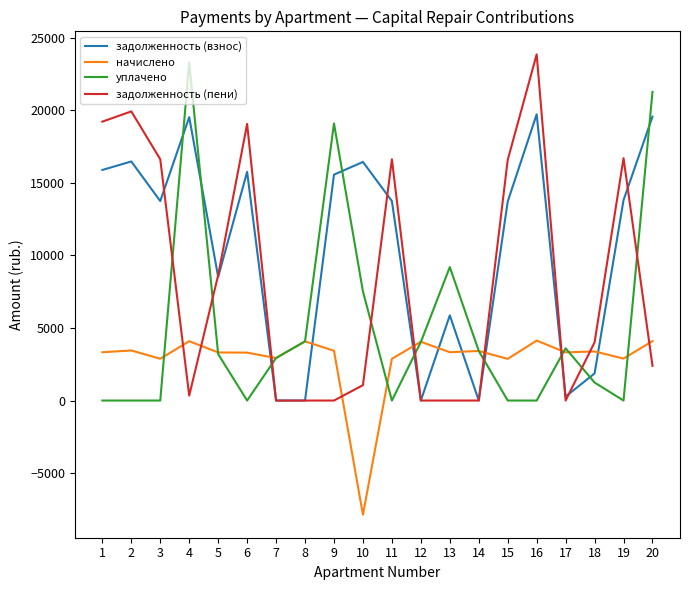

What is the greatest value displayed?

23847.8